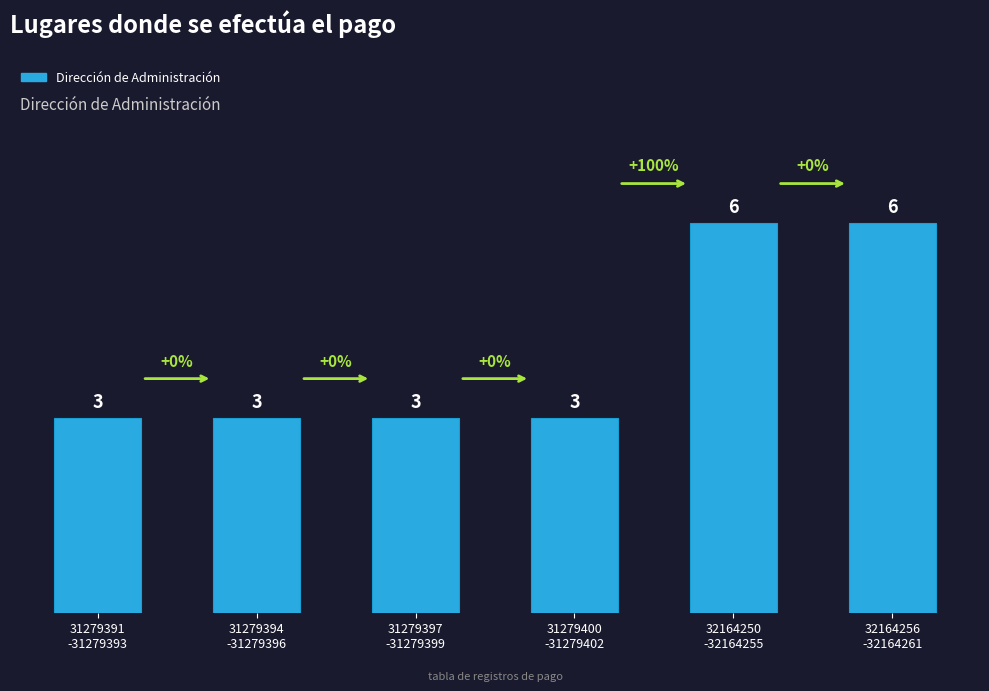

What is the average value?

4